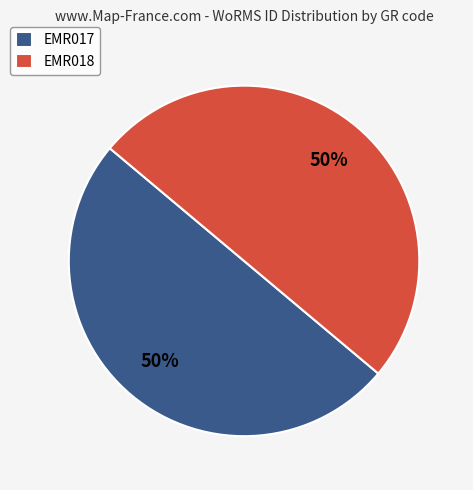

Approximately how many times larger is the value at EMR017 compared to EMR018?

1.0